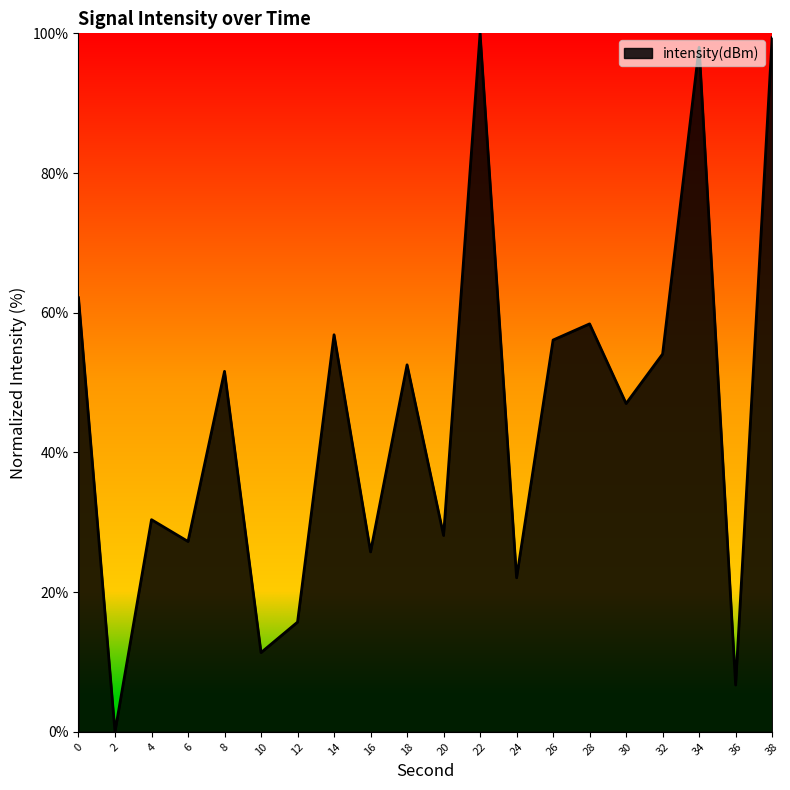

At which label is the value closest to 50?

8